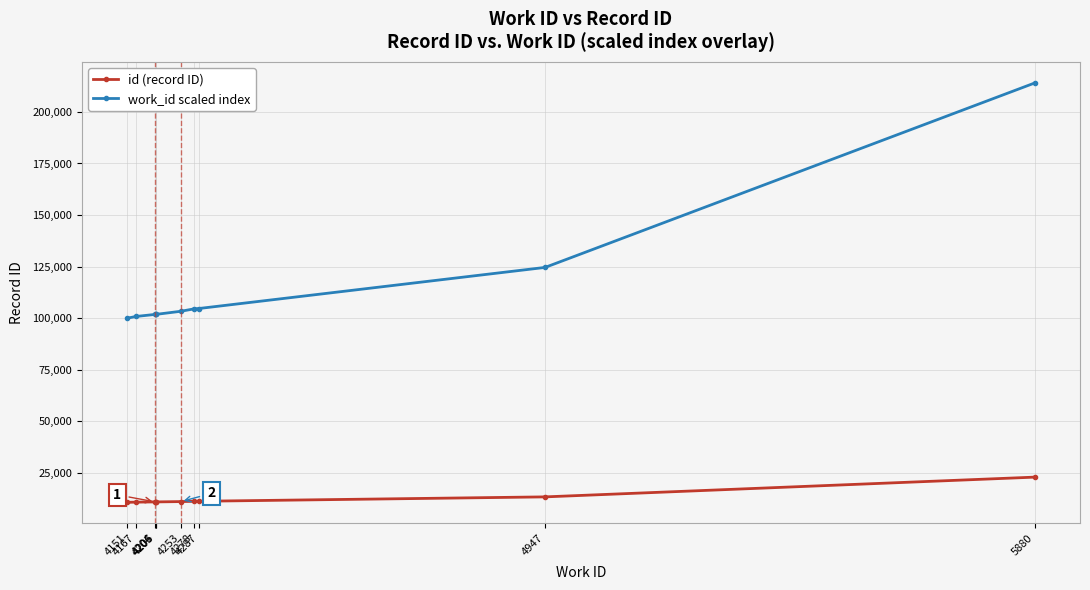

What is the difference between the second highest and second lowest values in the id (record ID) series?

2549.0